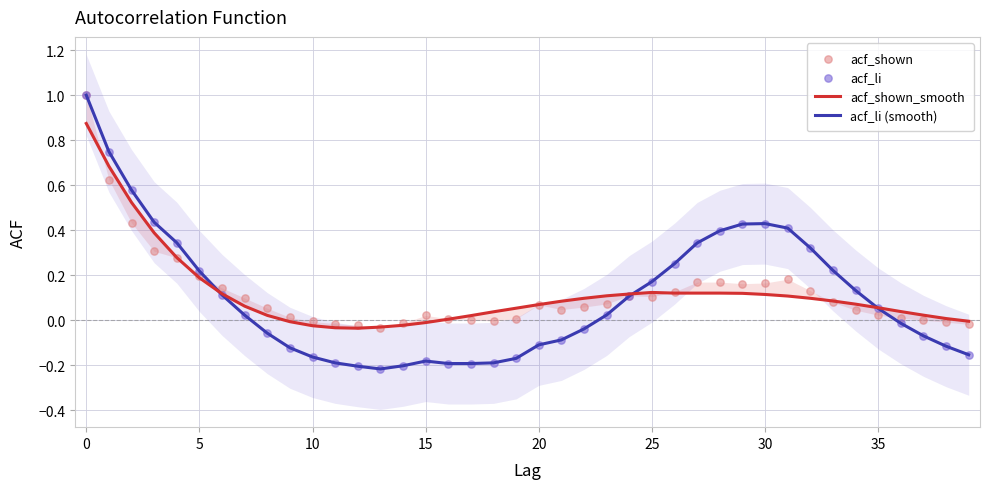

Is the value of acf_li (smooth) at 36 greater than the value of acf_shown at 13?

Yes